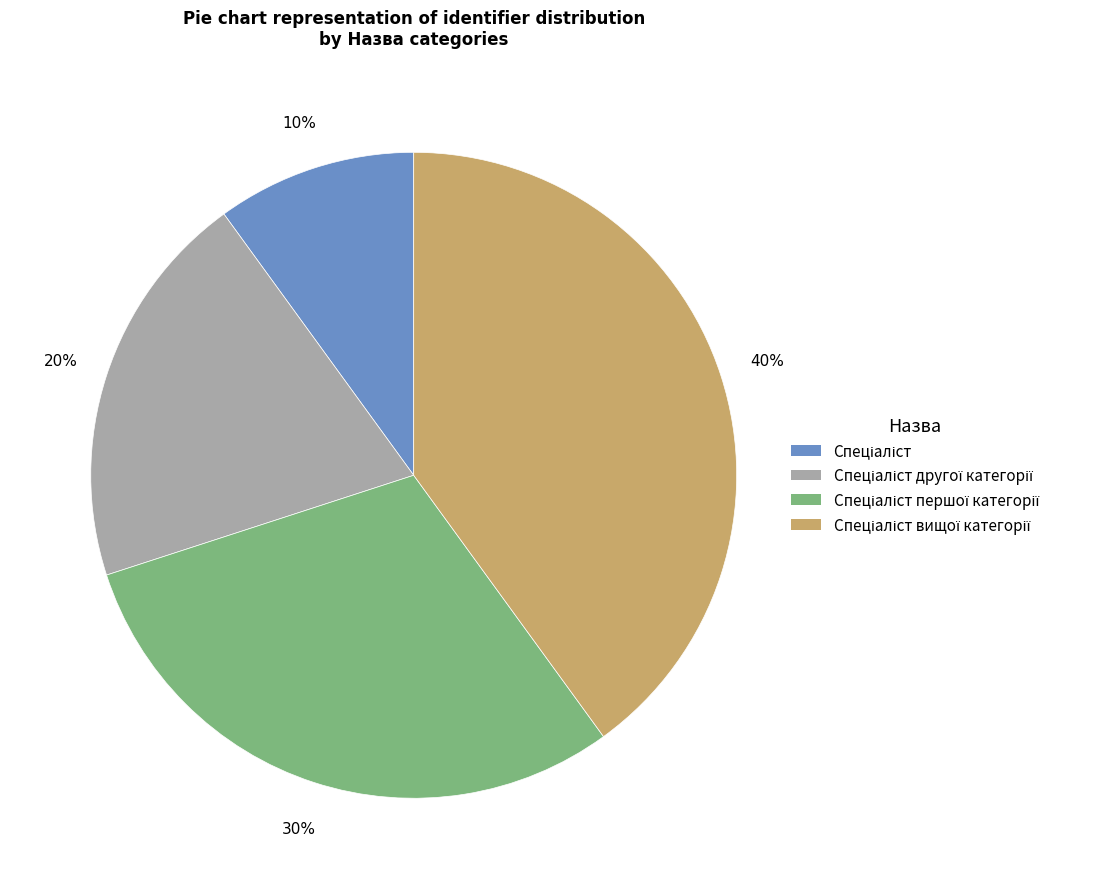

Is there a majority slice in this chart?

No